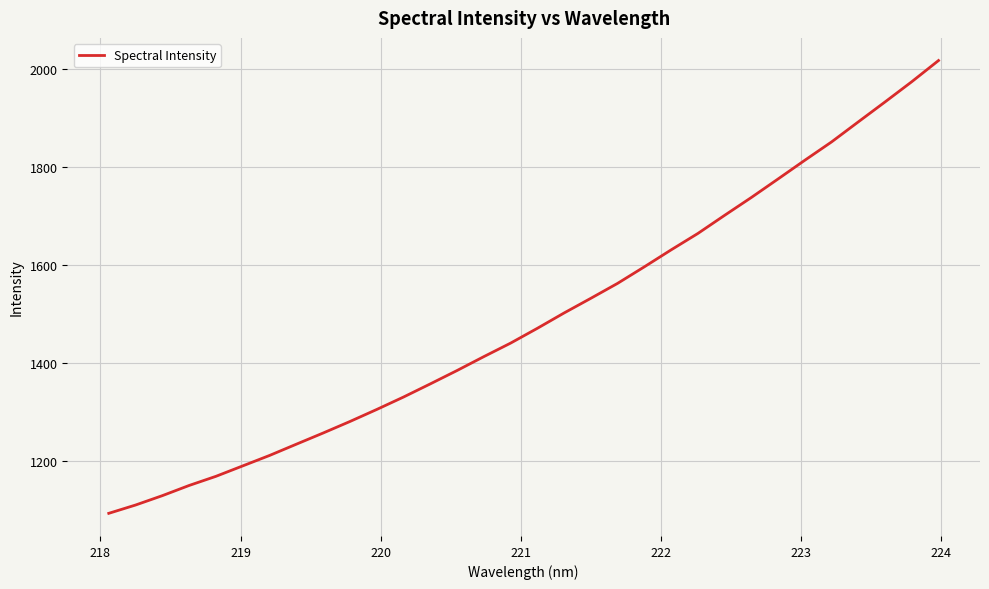

What is the difference between the maximum and minimum values?

925.3